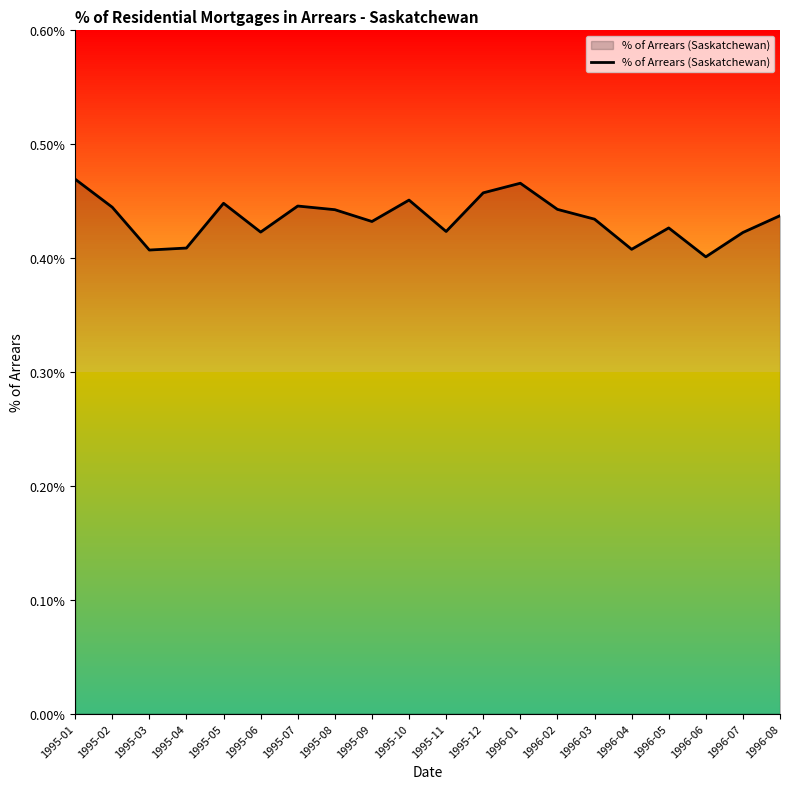

The value at 1995-07 is 0.0. True or false?

False